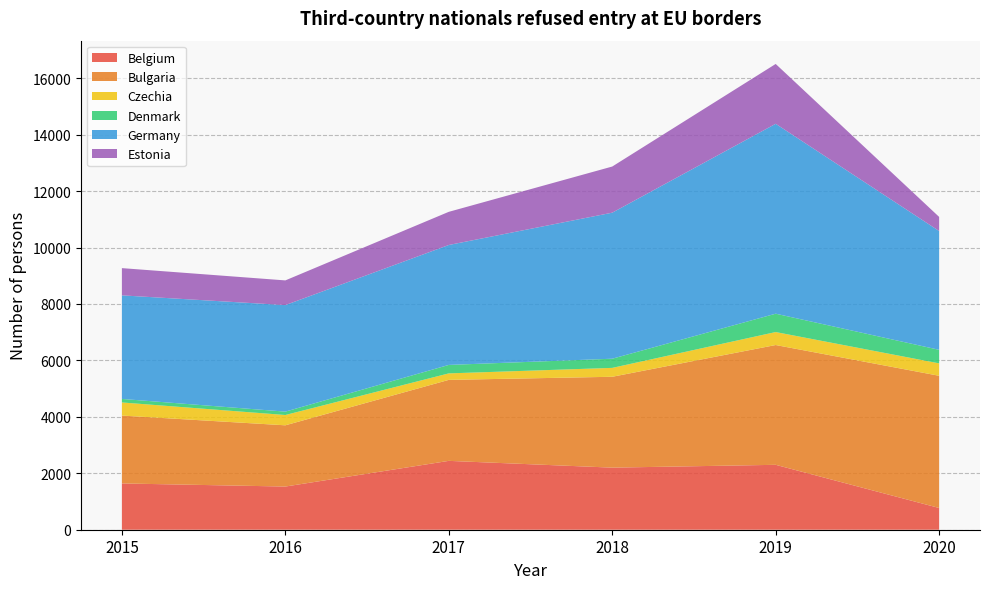

Reading right to left, what are all the values shown in this chart?

Belgium: 770	2300	2200	2440	1530	1640
Bulgaria: 4685	4245	3220	2870	2170	2405
Czechia: 440	460	315	230	365	465
Denmark: 480	650	325	300	120	125
Germany: 4210	6730	5175	4250	3775	3670
Estonia: 500	2120	1635	1175	875	965